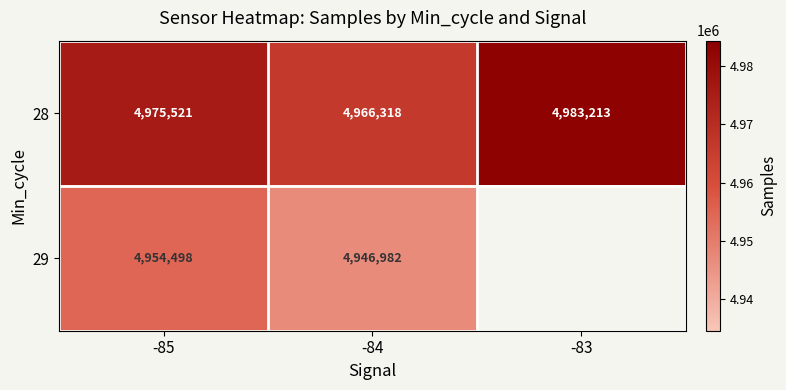

List the labels in order of 28 value, smallest first.

-84, -85, -83